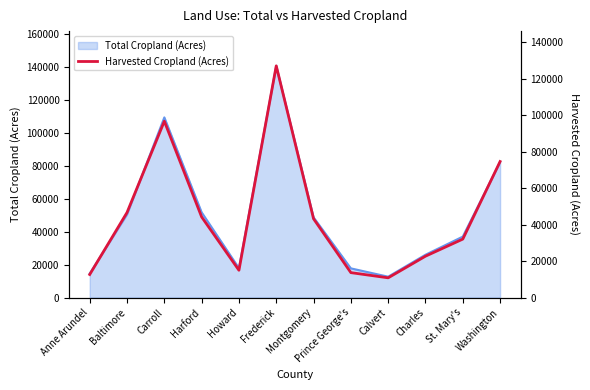

What is the change in value from Baltimore to Carroll?

+50068